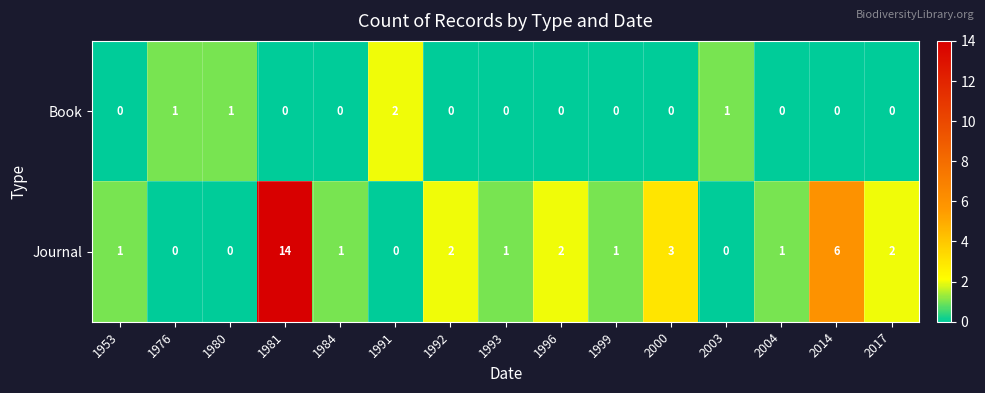

What is the difference between the maximum and minimum values in the Journal series?

14